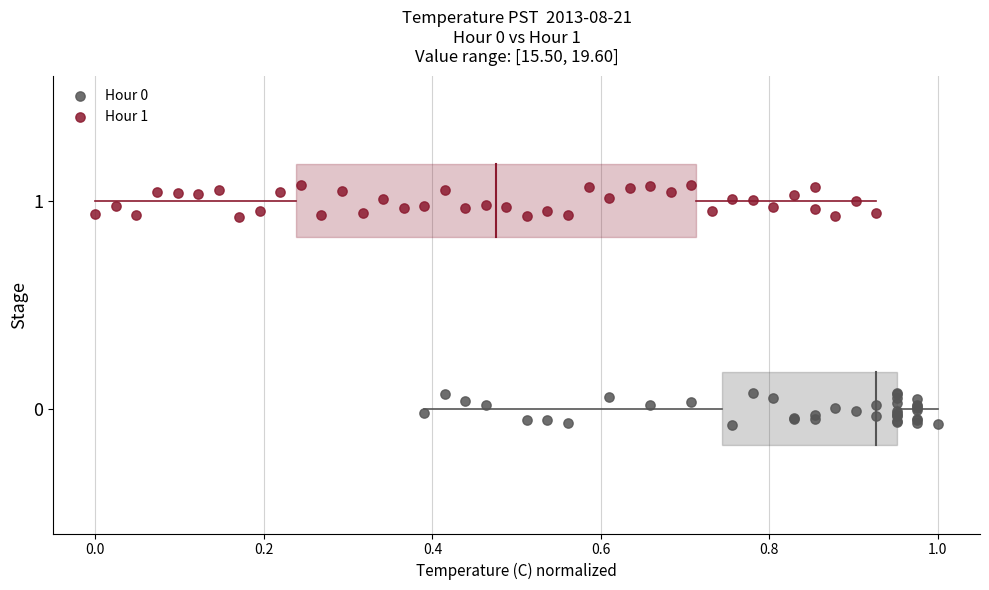

Which series reaches the maximum Y coordinate?

Hour 1